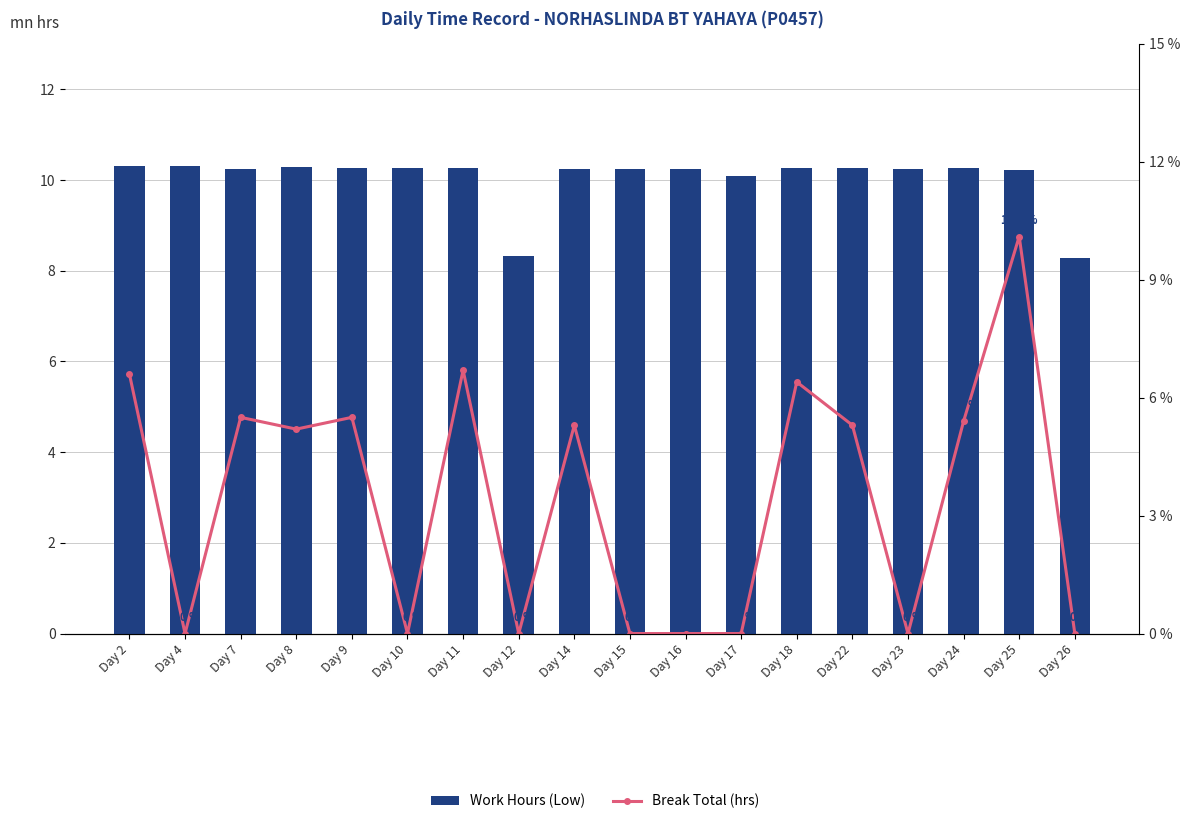

Which series has the largest total across all categories?

Work Hours (Low)